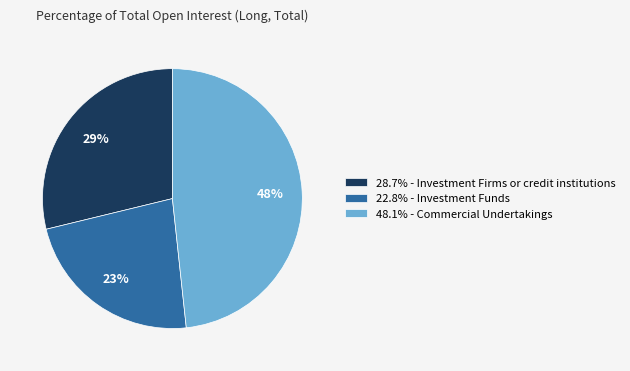

To the nearest percent, what is the combined percentage of 28.7% - Investment Firms or credit institutions and 22.8% - Investment Funds?

52%